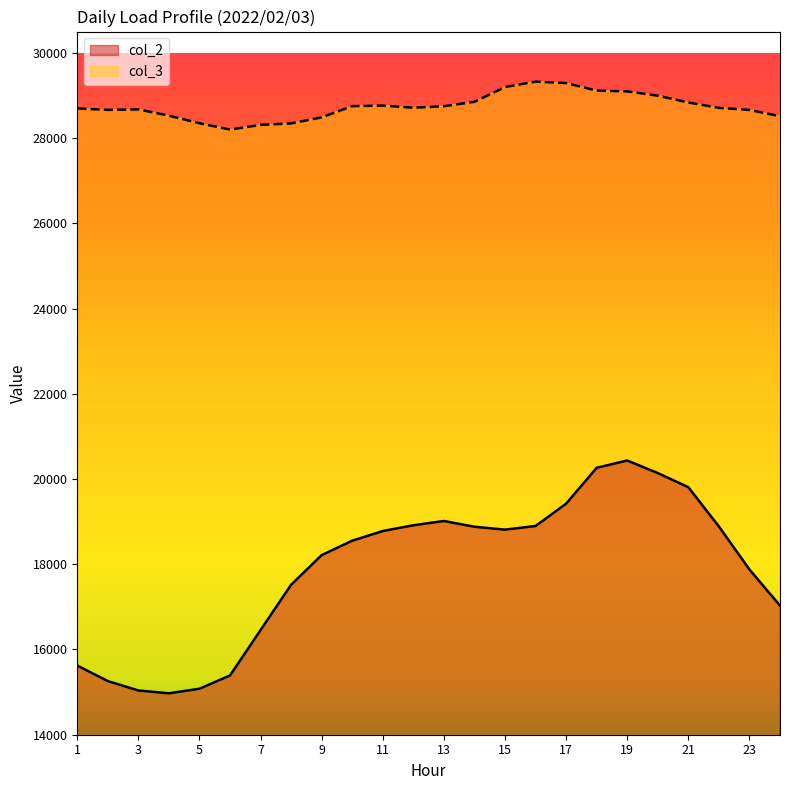

Where is the first local maximum for col_3?

3